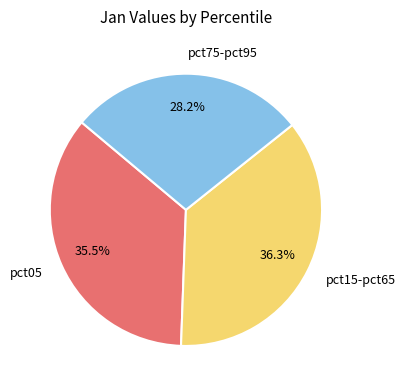

Does pct05 account for over 50% of the chart?

No